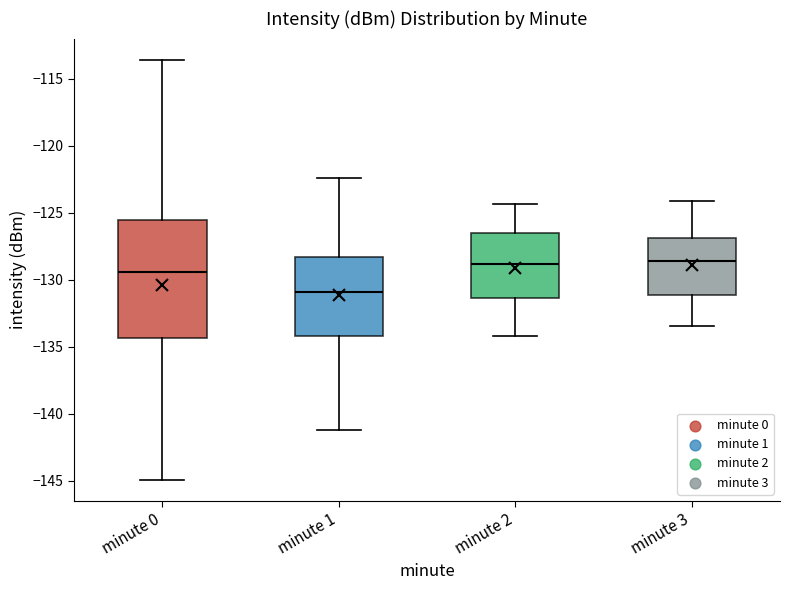

Reading left to right, transcribe this box plot: for each box, give where its median line is, the range the box spans, and where its two whiskers end, as read against the y-axis. The values are not printed on the chart, so give them approximately, as read against the axis.

minute 0: median -129.5, box -134.5 to -125.5, whiskers -145.0 to -113.5
minute 1: median -131.0, box -134.0 to -128.5, whiskers -141.0 to -122.5
minute 2: median -129.0, box -131.5 to -126.5, whiskers -134.0 to -124.5
minute 3: median -128.5, box -131.0 to -127.0, whiskers -133.5 to -124.0